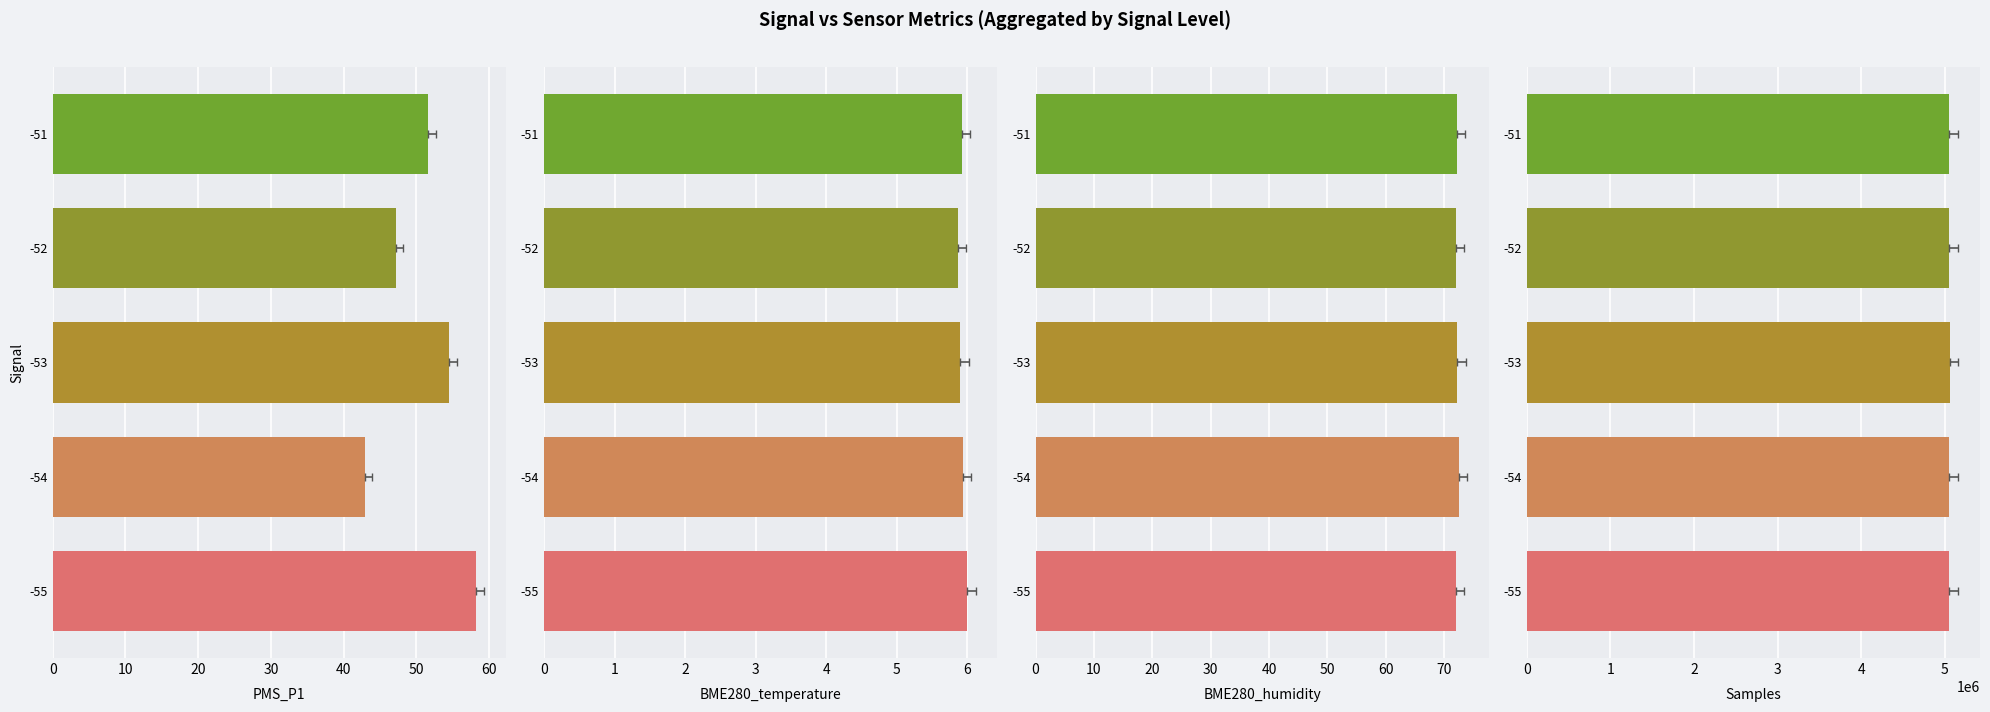

List the series in order of their peak value, highest first.

Samples, BME280_humidity, PMS_P1, BME280_temperature